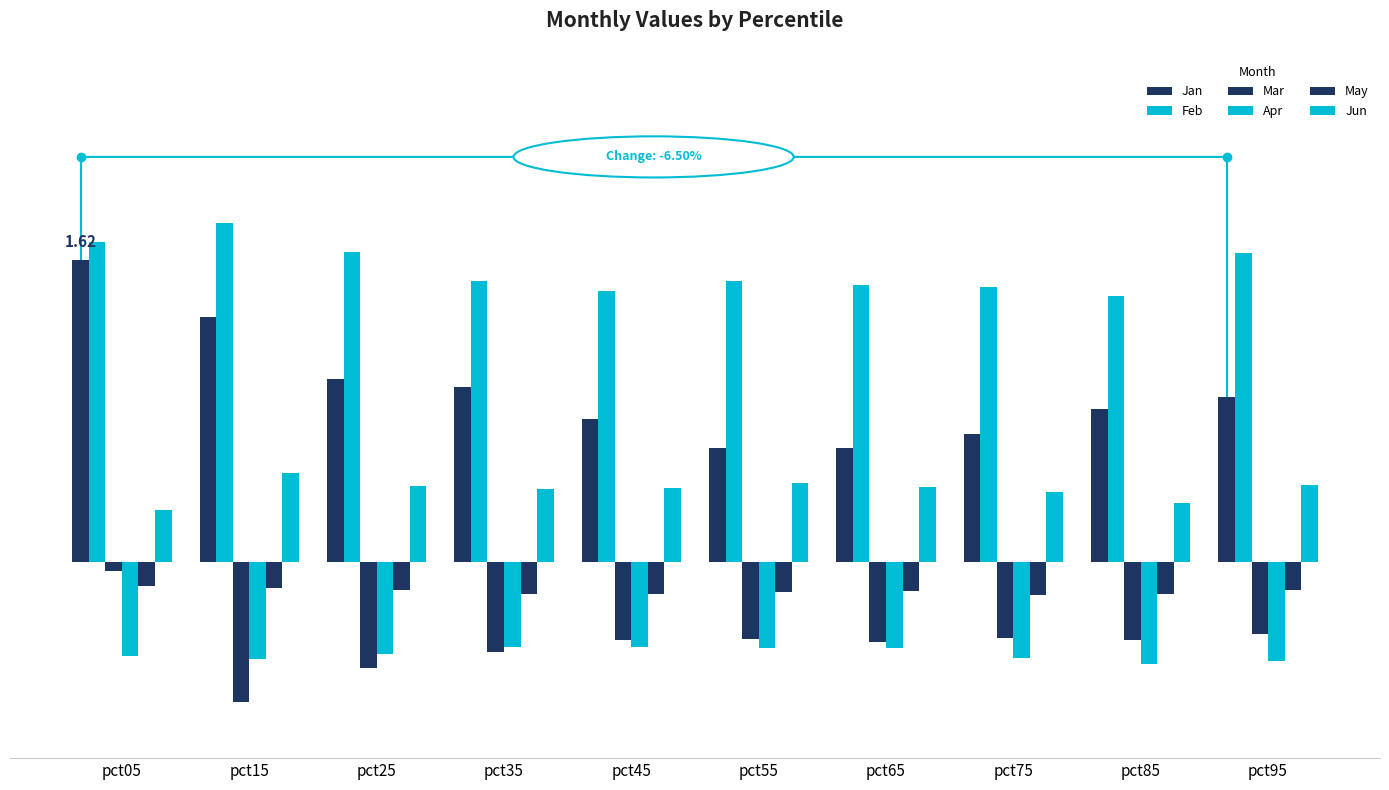

Which series changed the most between pct85 and pct95?

Feb